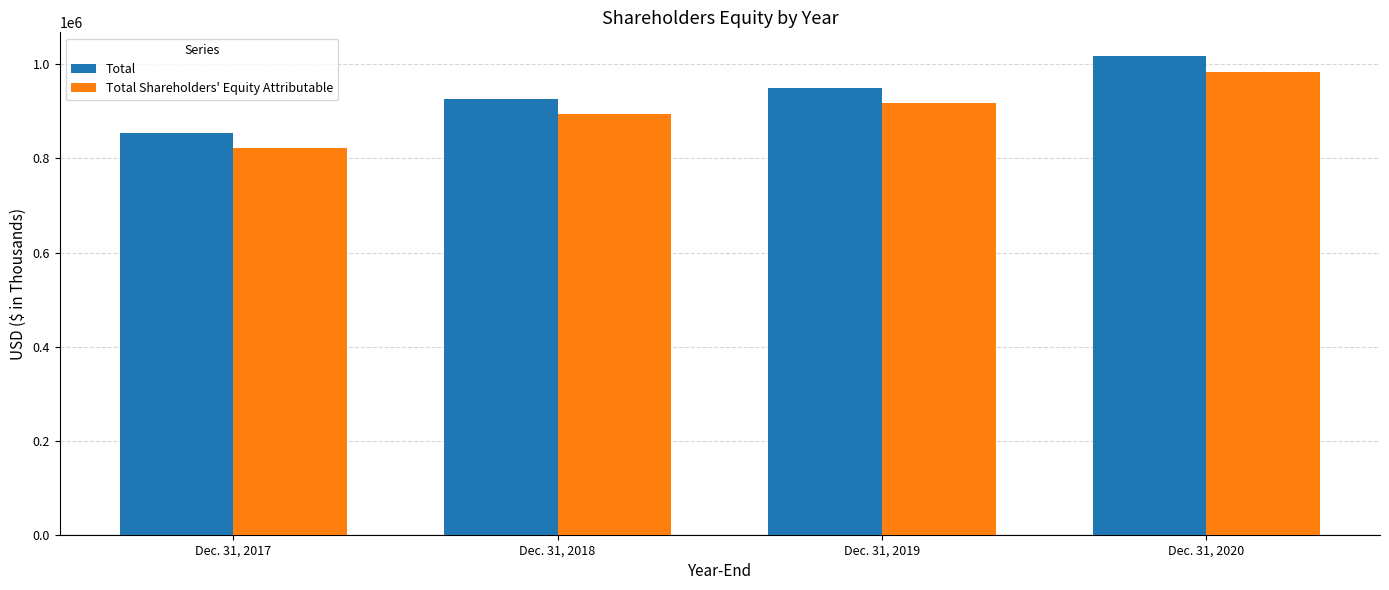

What is the sum of all Total Shareholders' Equity Attributable values?

3618570